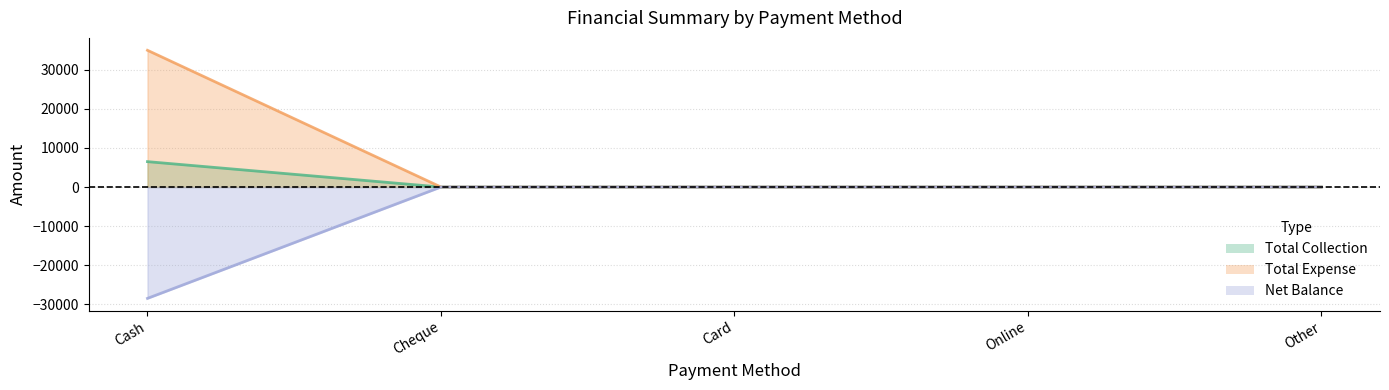

What is the label of the 5th point from the left?

Other